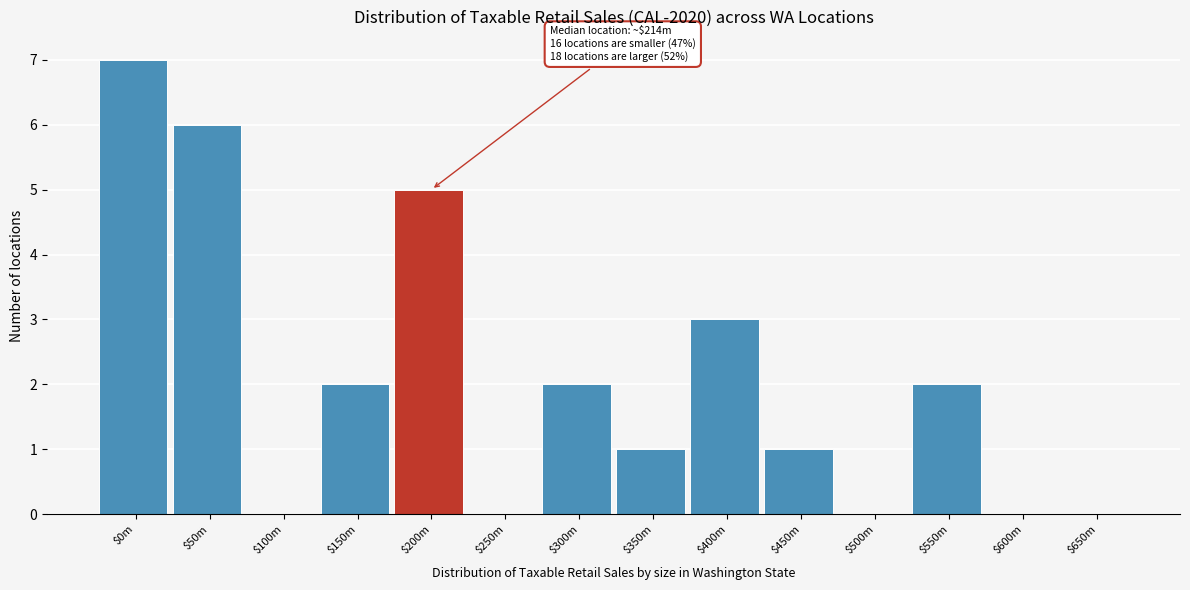

True or false: the data shows 4 at $250m.

False